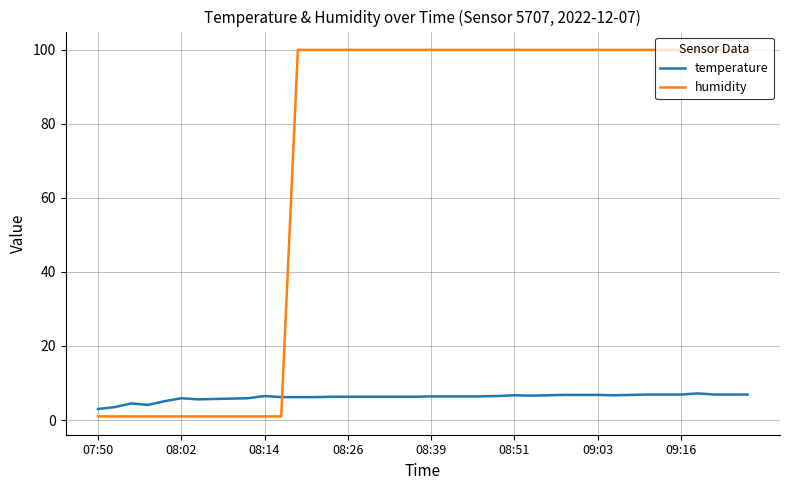

What is the highest value of the humidity series?

99.9